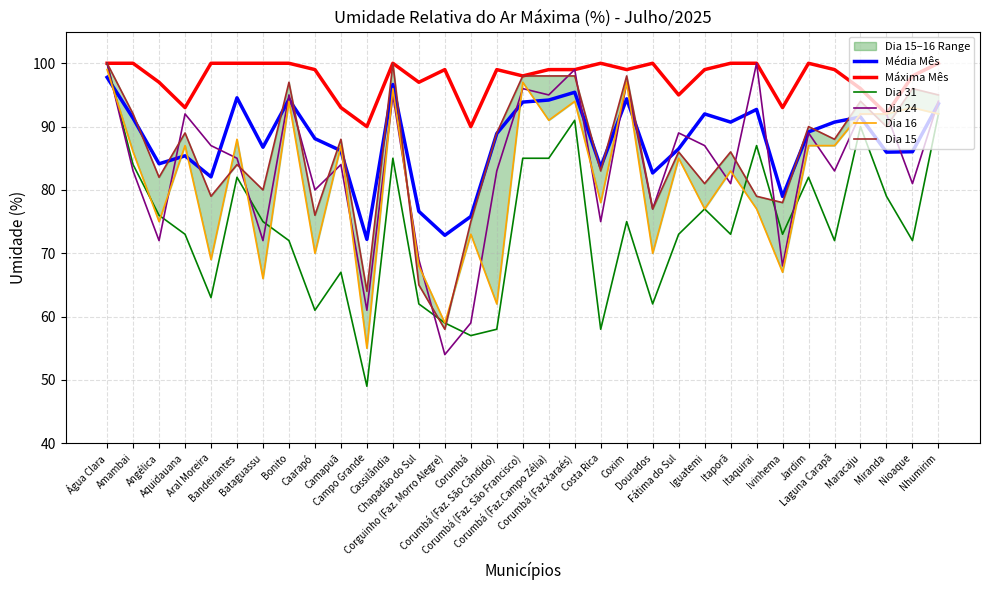

What is the difference between the highest and lowest values at Angélica?

25.0